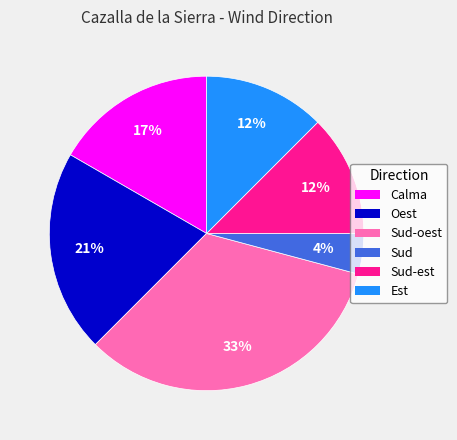

Count the number of slices in the pie.

6